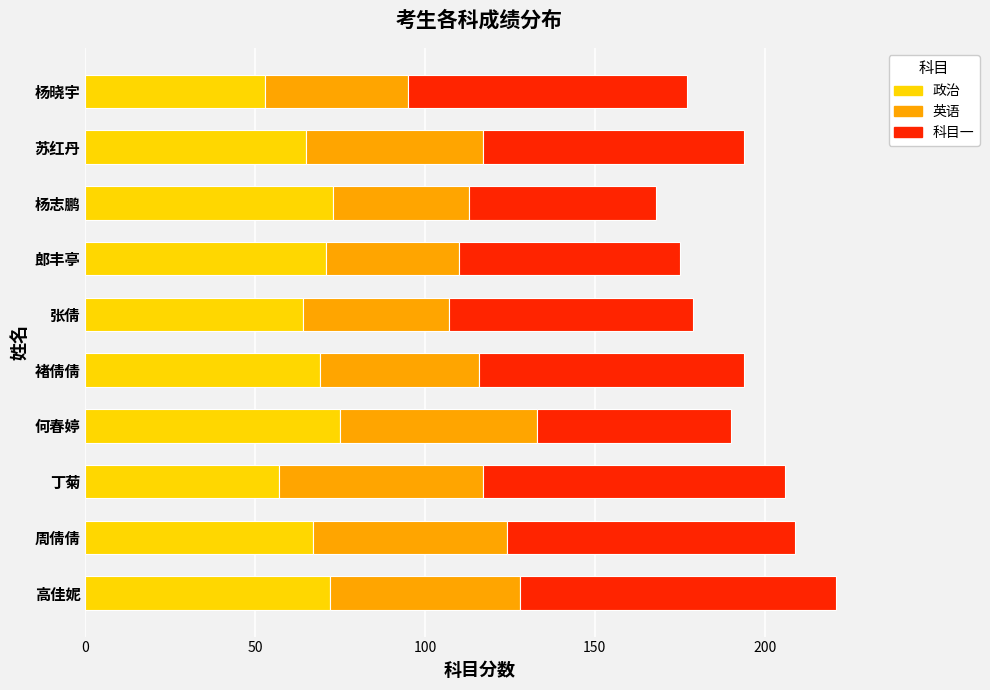

How many distinct data groups are displayed?

3